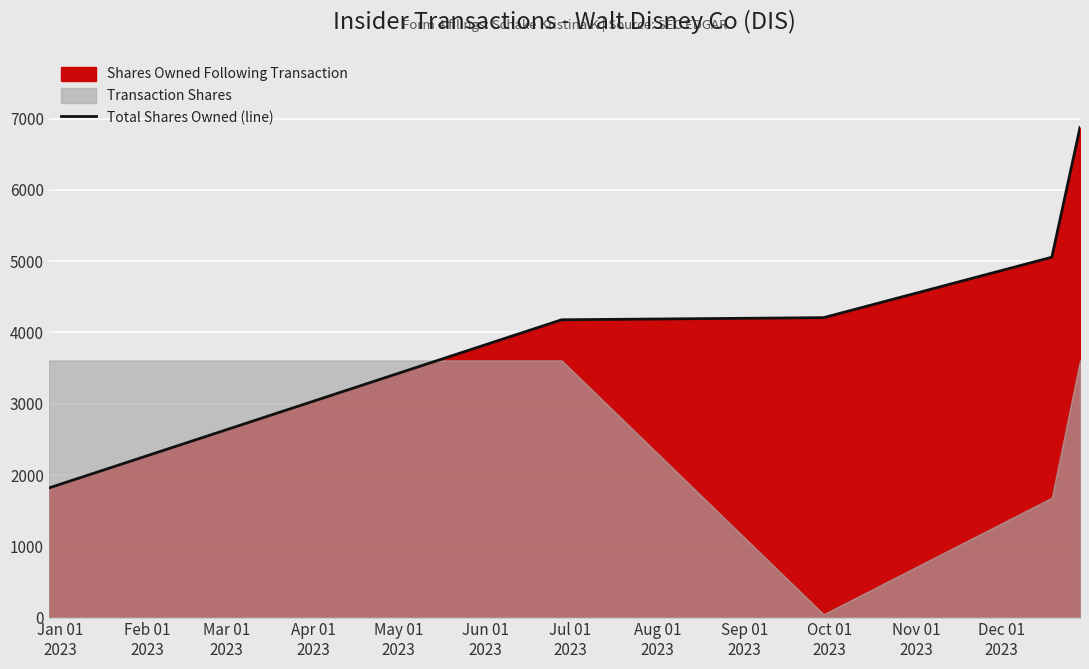

What is the label of the 1st point from the left?

Jan 01
2023